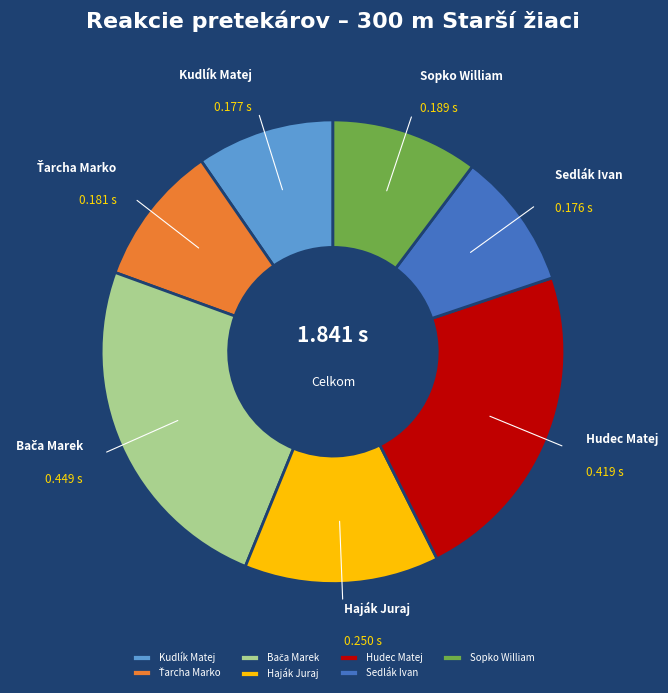

How many segments does this pie chart have?

7